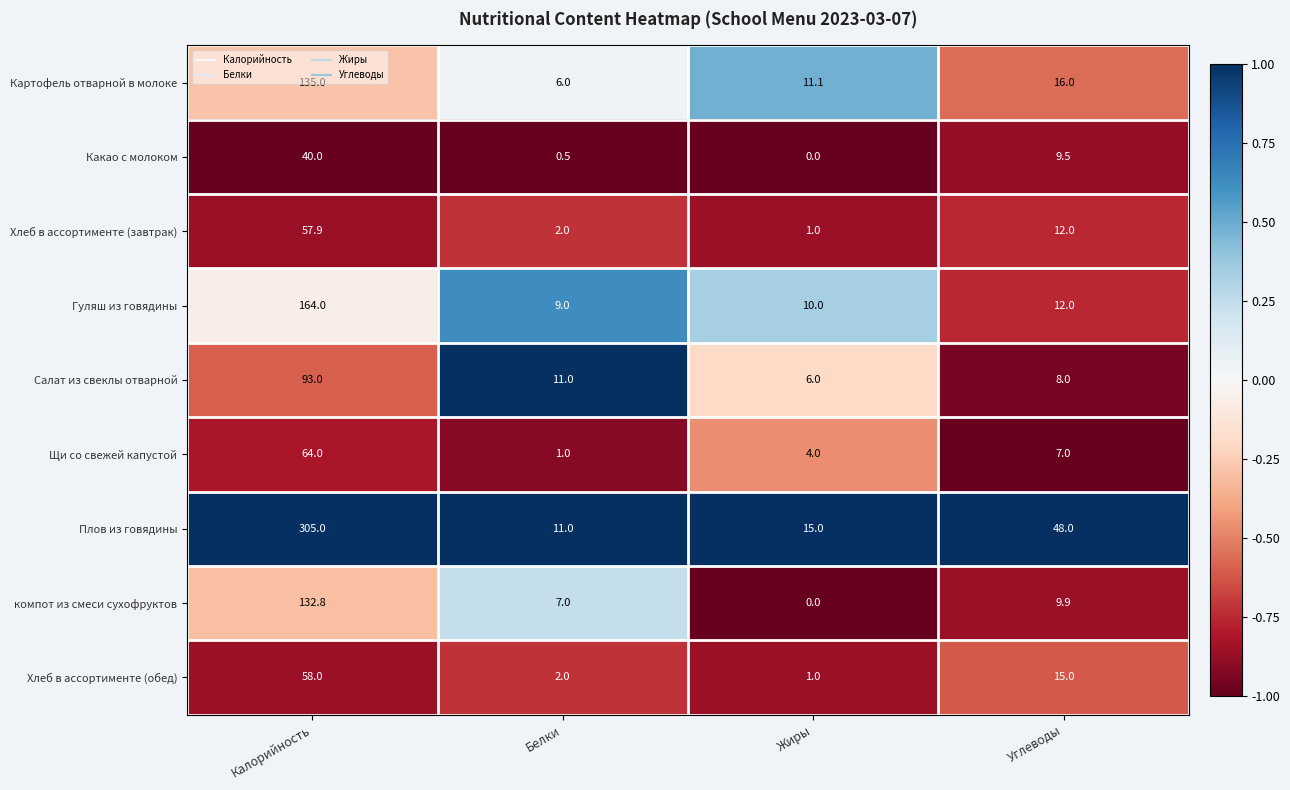

The Гуляш из говядины series shows 17.2 at Жиры. True or false?

False